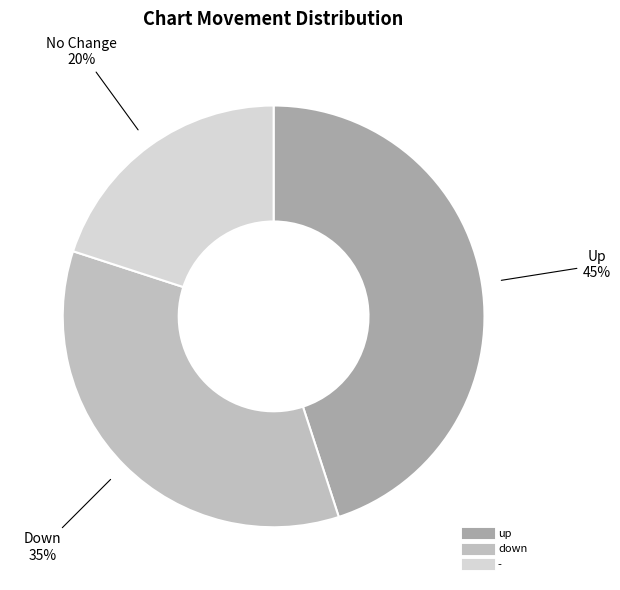

How many slices are in this pie chart?

3